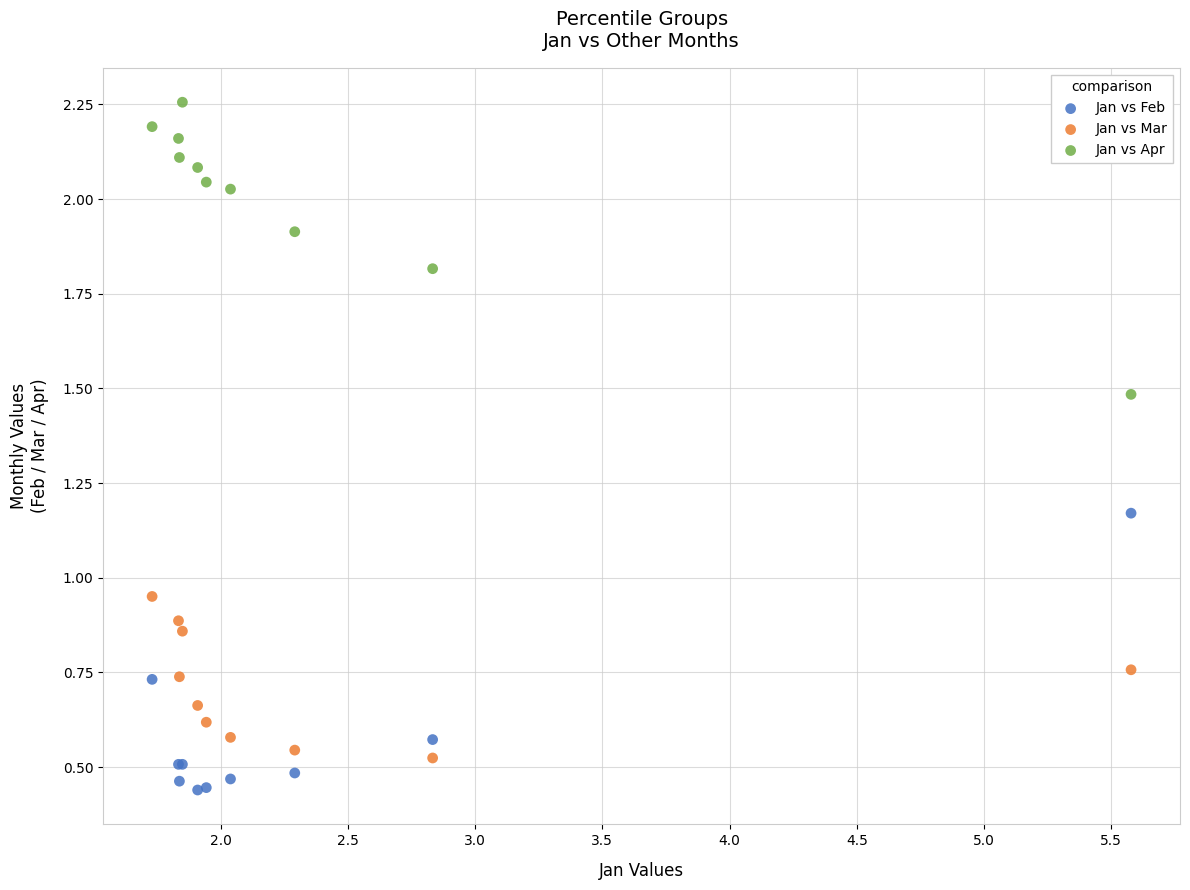

Which series contains the lowest Y value?

Jan vs Feb